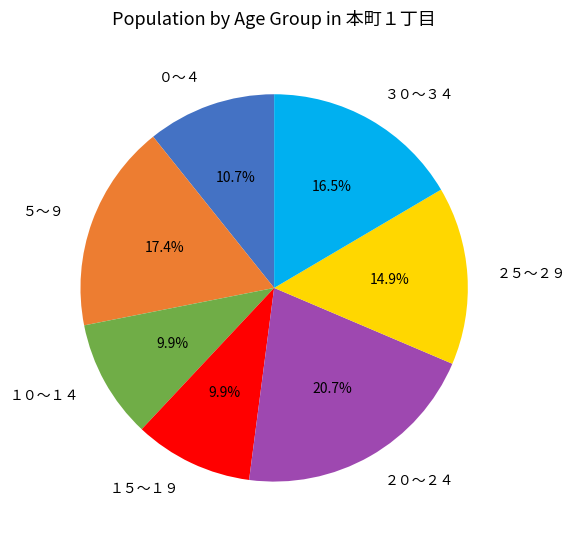

Which slice is the largest?

２０～２４